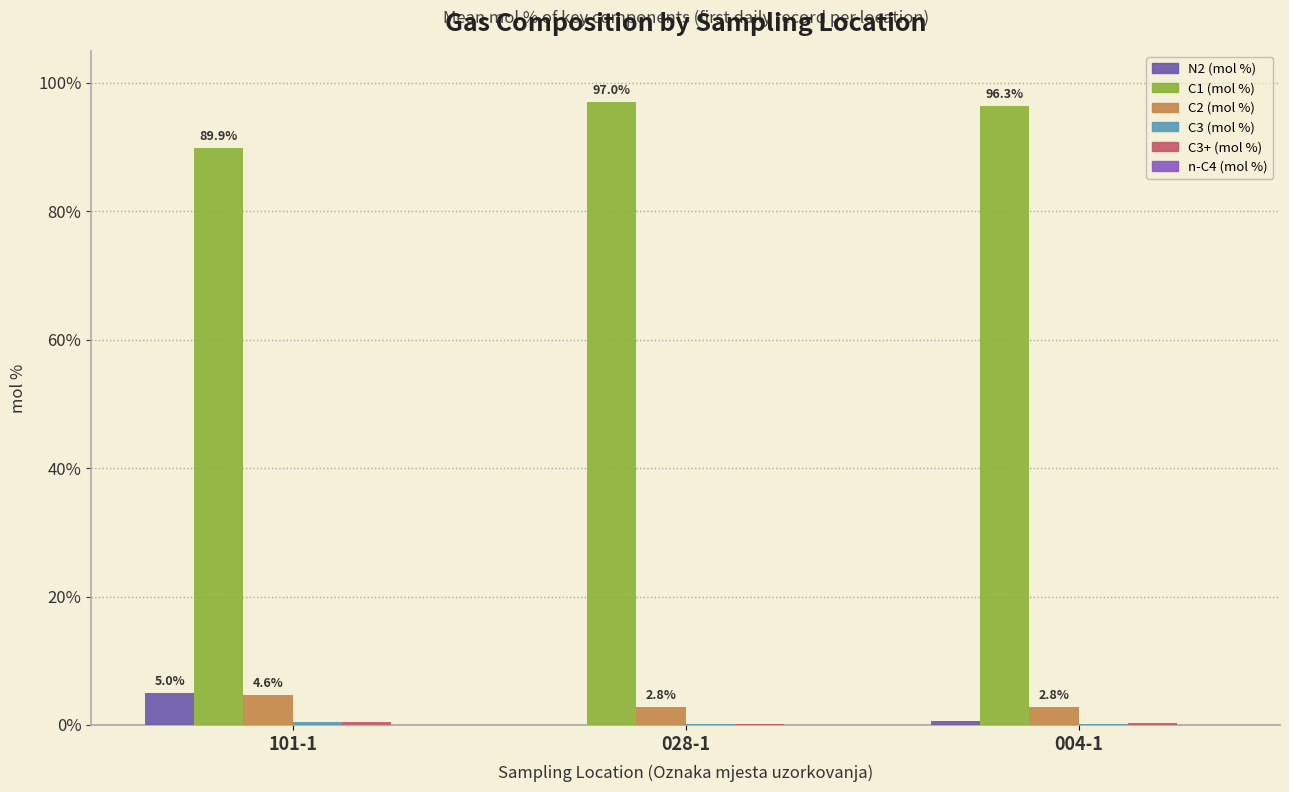

What is the sum of all N2 (mol %) values?

5.6